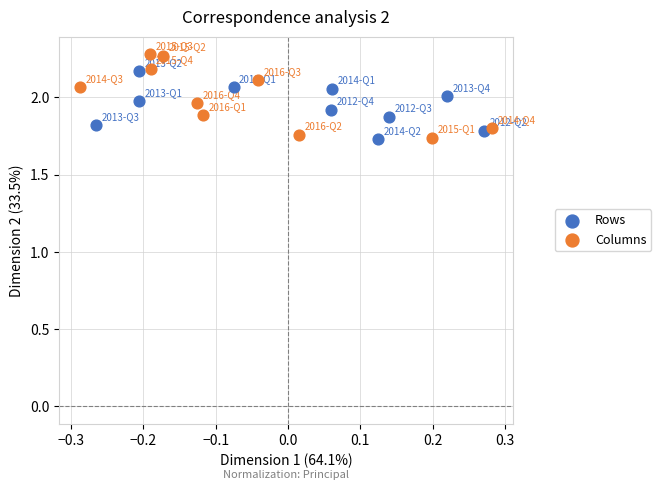

What are all the series names shown in the legend?

Rows, Columns